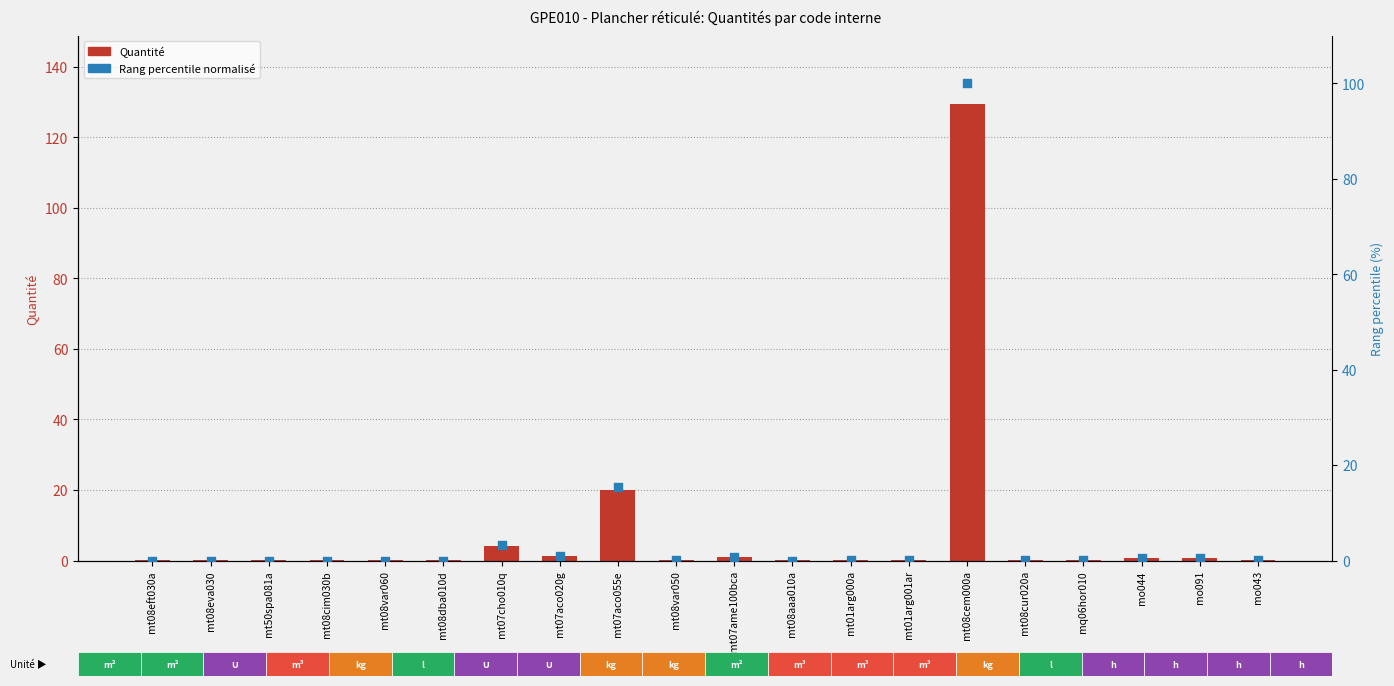

Which series reaches the maximum Y coordinate?

Quantité